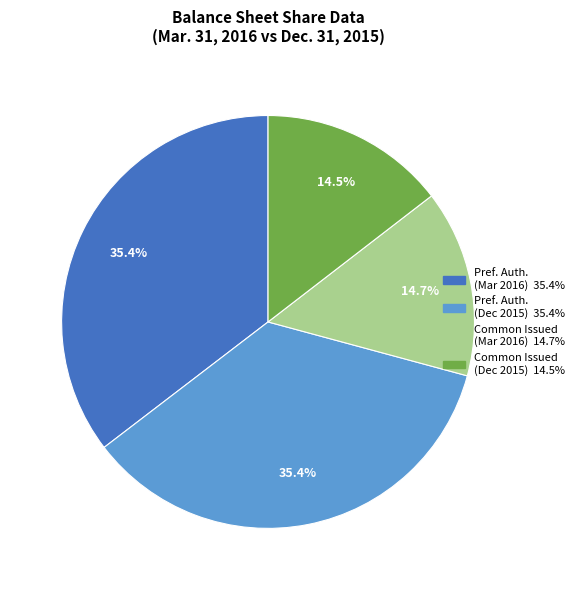

Is there any slice that represents more than half of the pie?

No